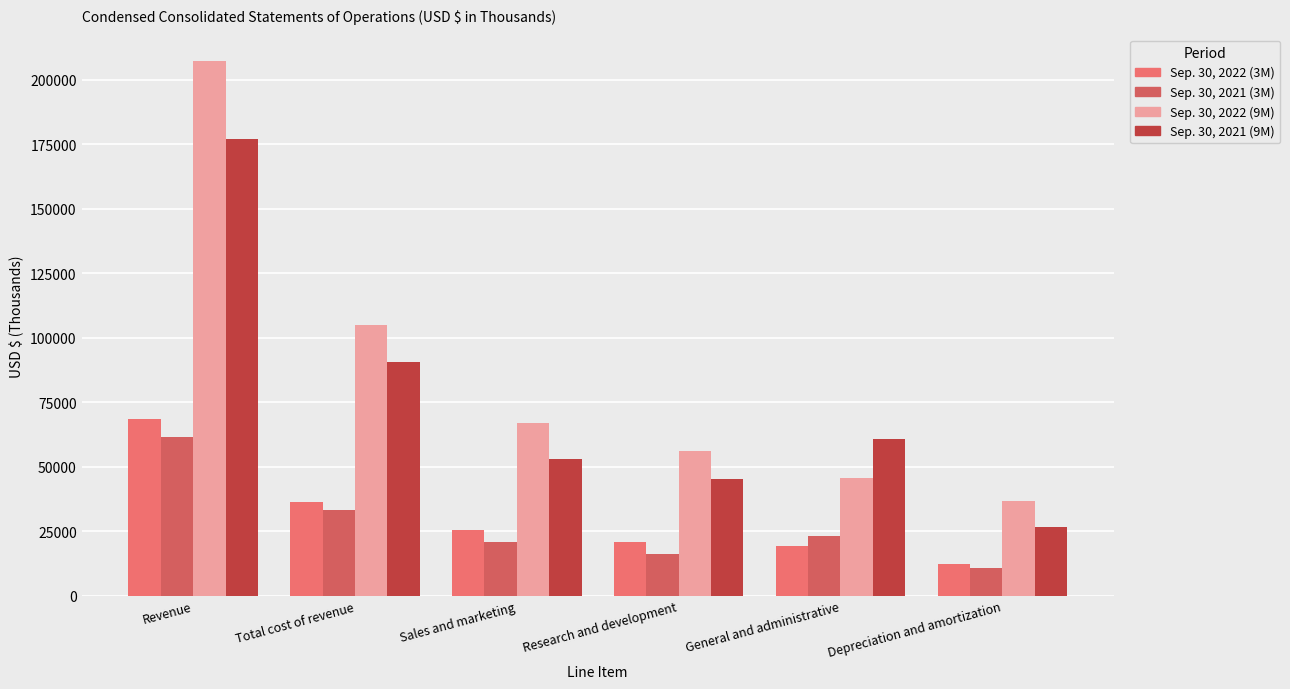

How many bars are there in total?

24